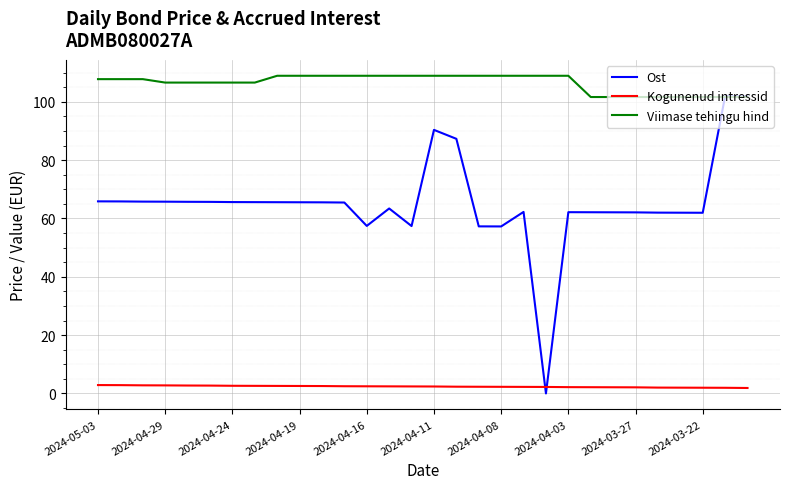

How many distinct data groups are displayed?

3